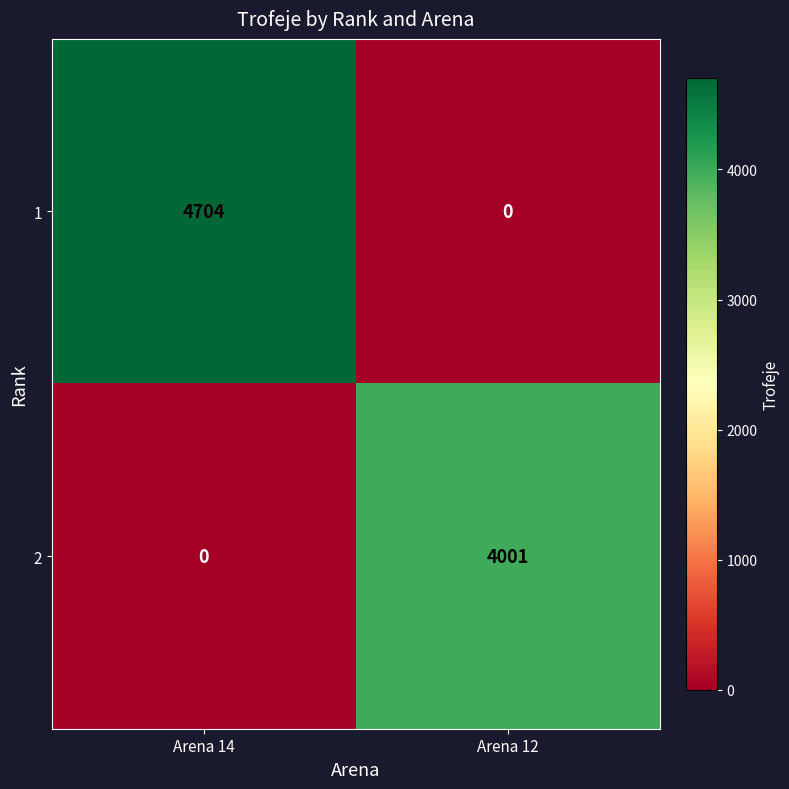

Reading right to left, transcribe all the data shown in this chart.

1: Arena 12=0	Arena 14=4704
2: Arena 12=4001	Arena 14=0